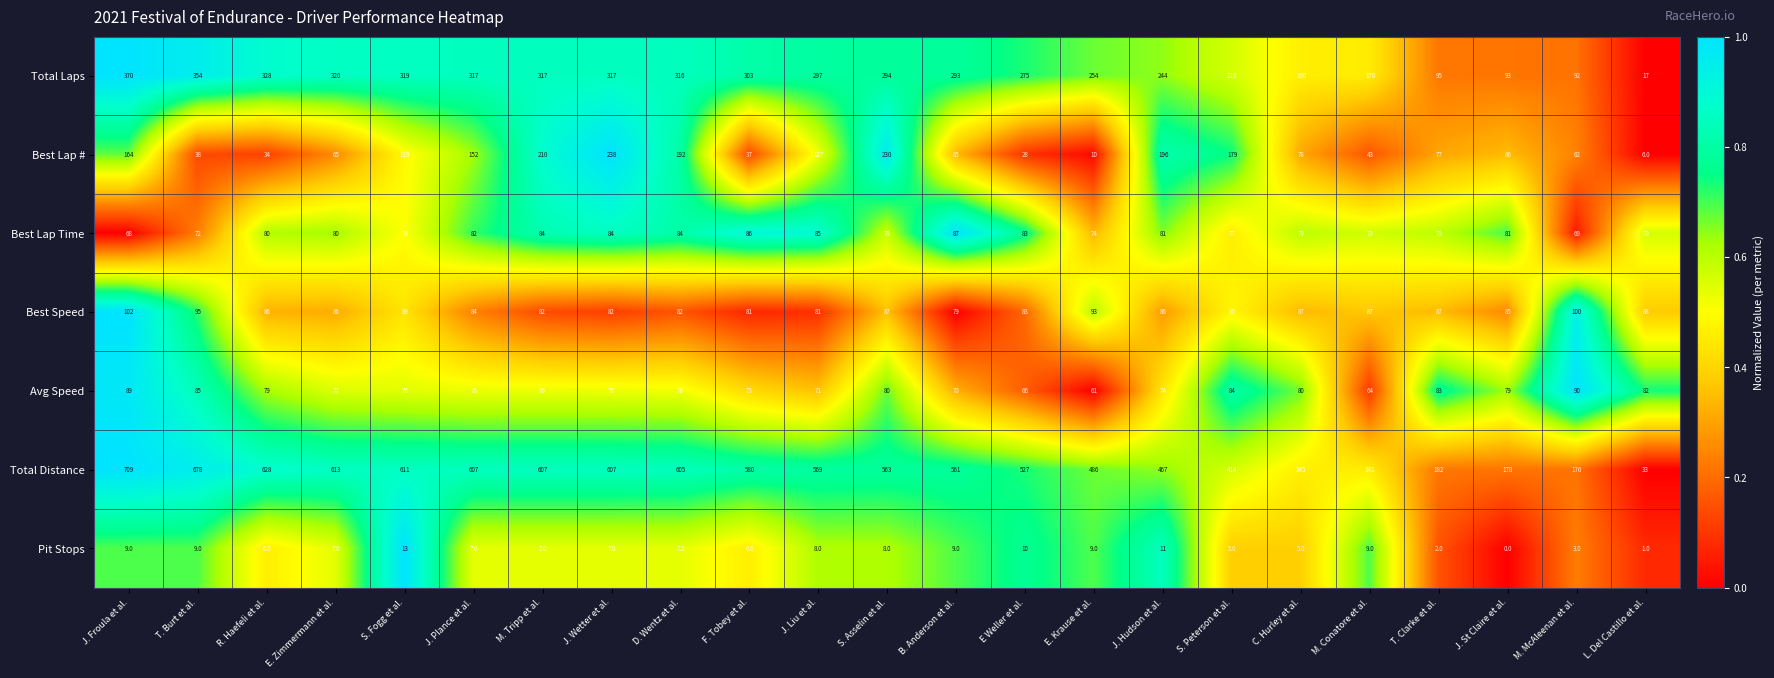

What is the average value of the Pit Stops series?

7